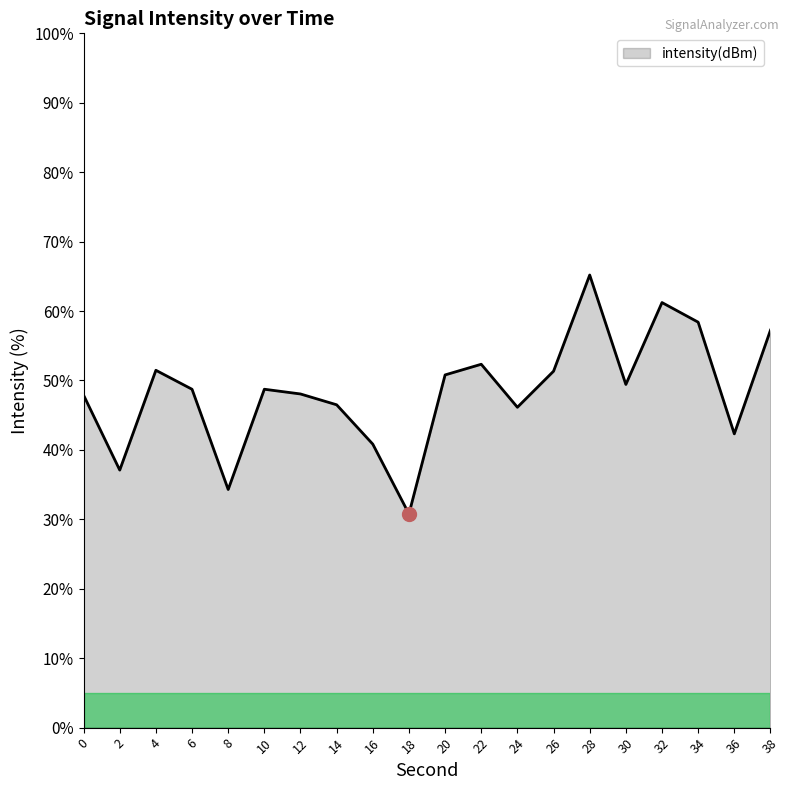

What is the difference between the values at 38 and 12?

9.2